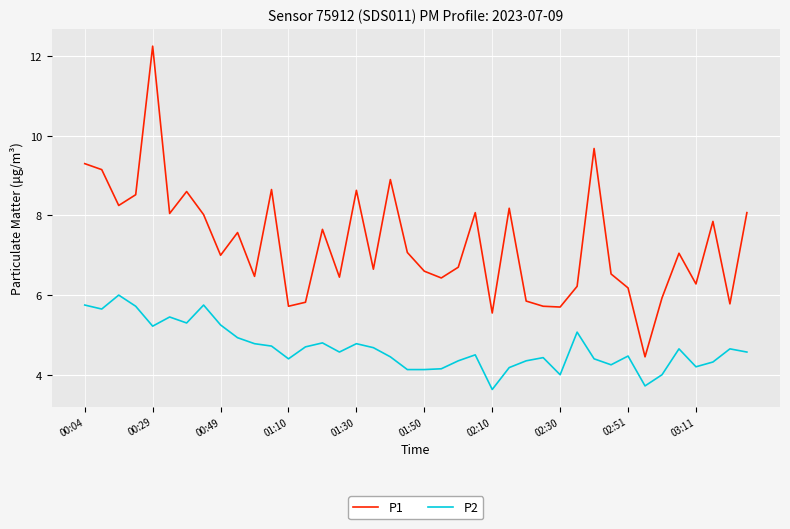

Which series has the largest range (max minus min)?

P1